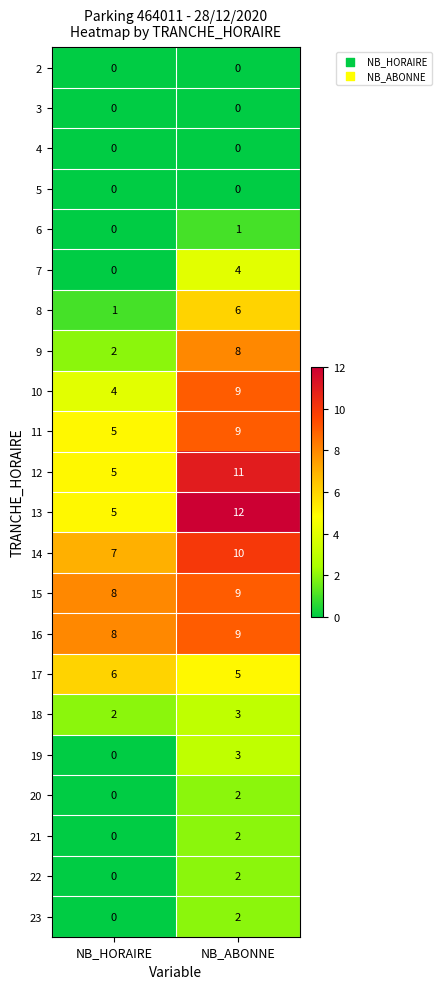

Between NB_HORAIRE and NB_ABONNE, which series saw the biggest shift?

13